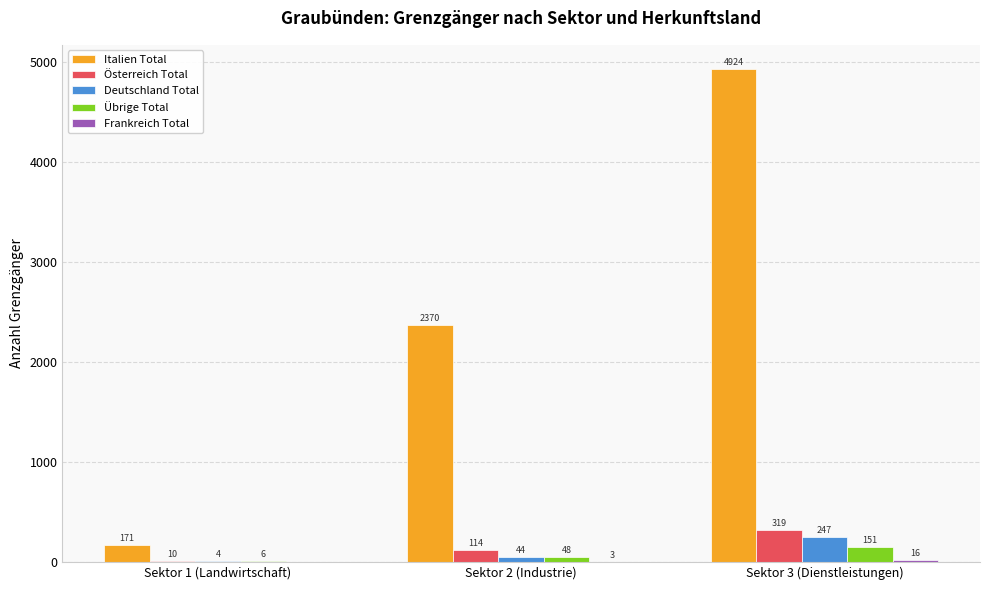

Are the bars grouped side by side (vs. stacked)?

Yes